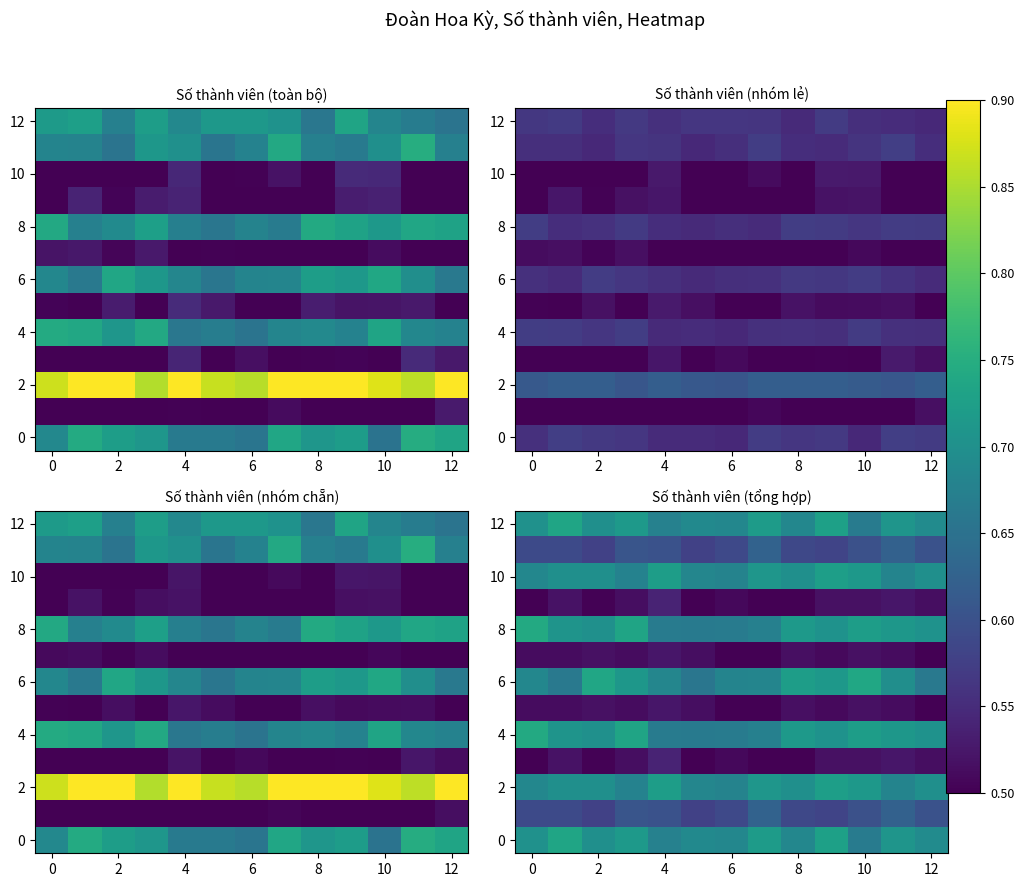

The 2 series shows 0.7 at 2. True or false?

True